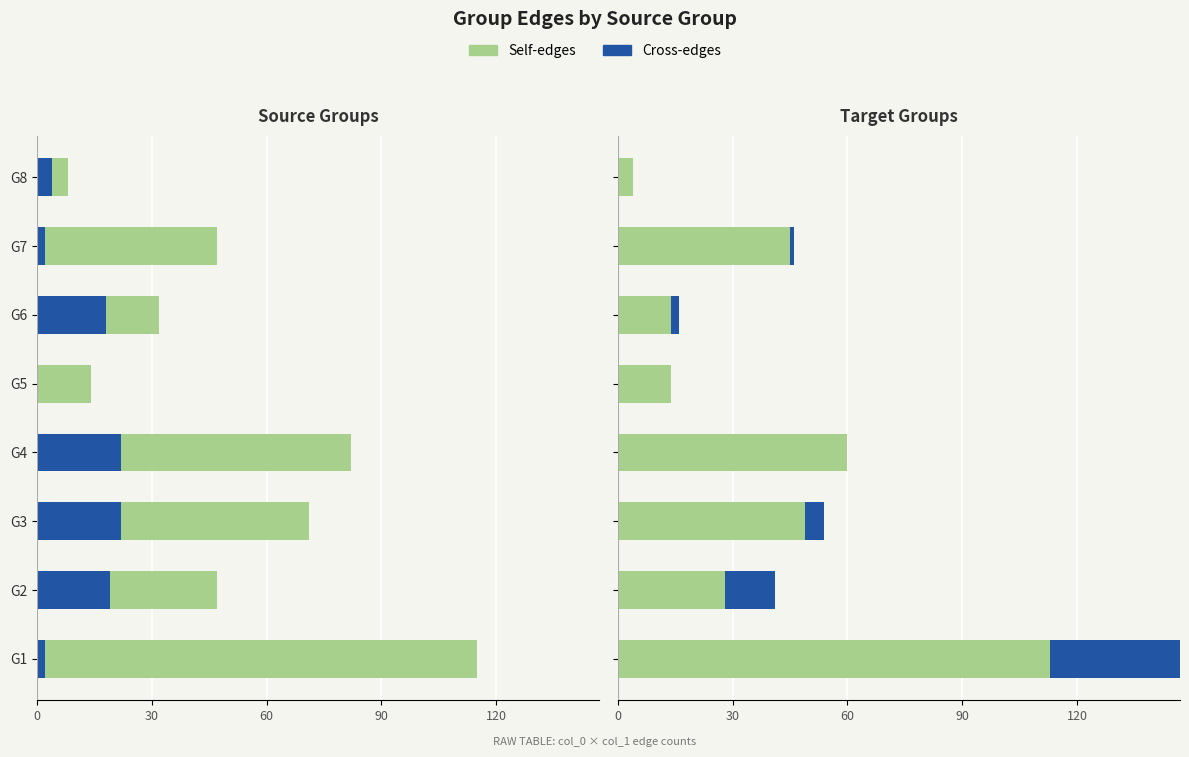

What is the maximum value shown in the chart?

113